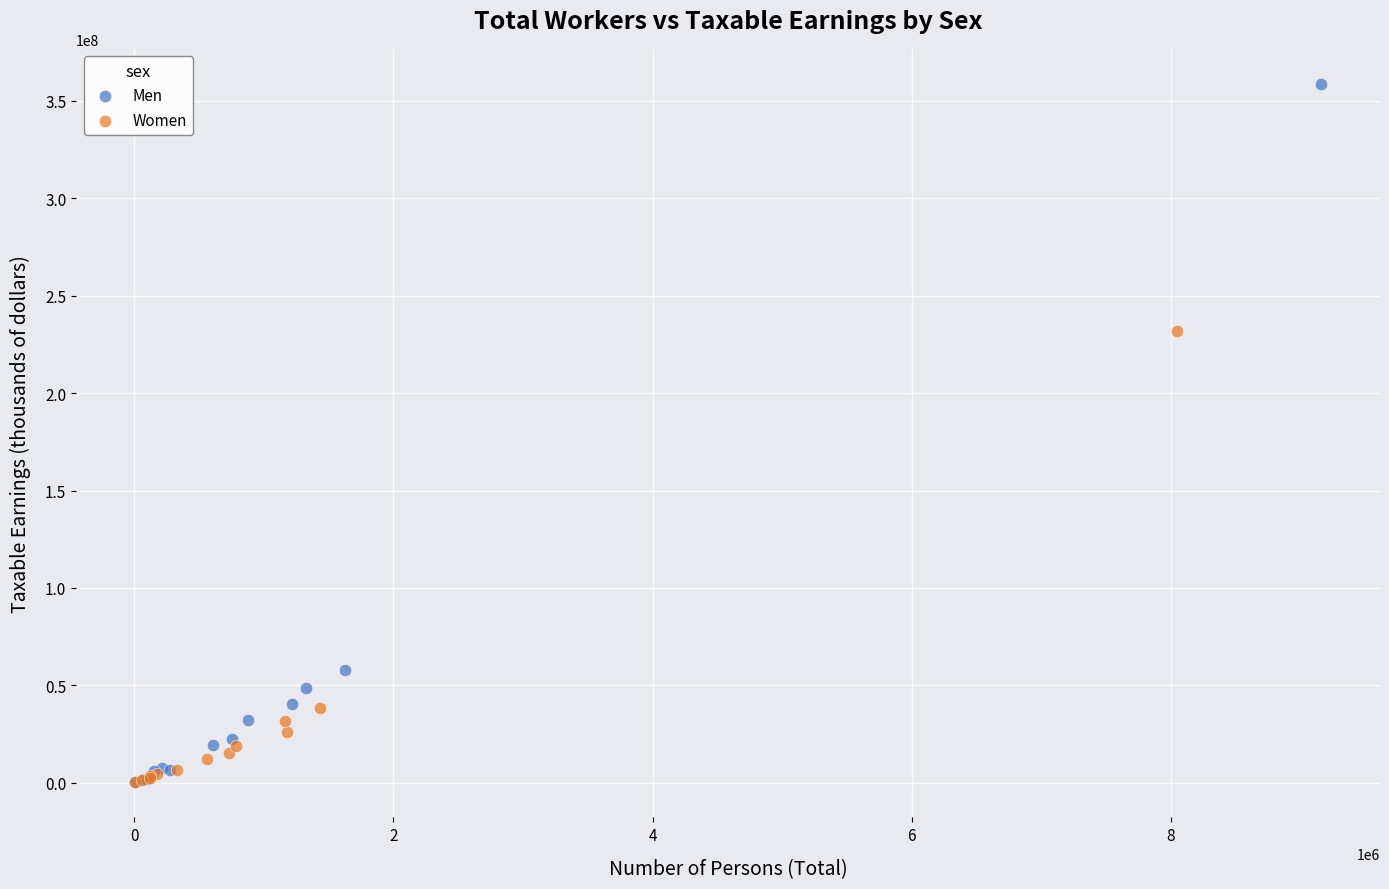

Which series has the widest spread of Y values?

Men